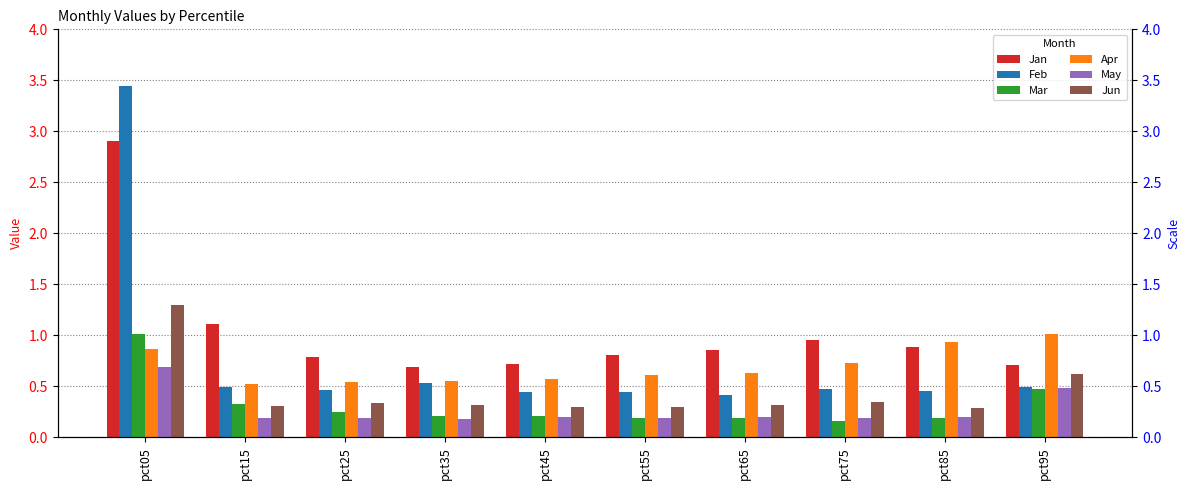

Rank the series by their maximum value, from lowest to highest.

May, Mar, Apr, Jun, Jan, Feb